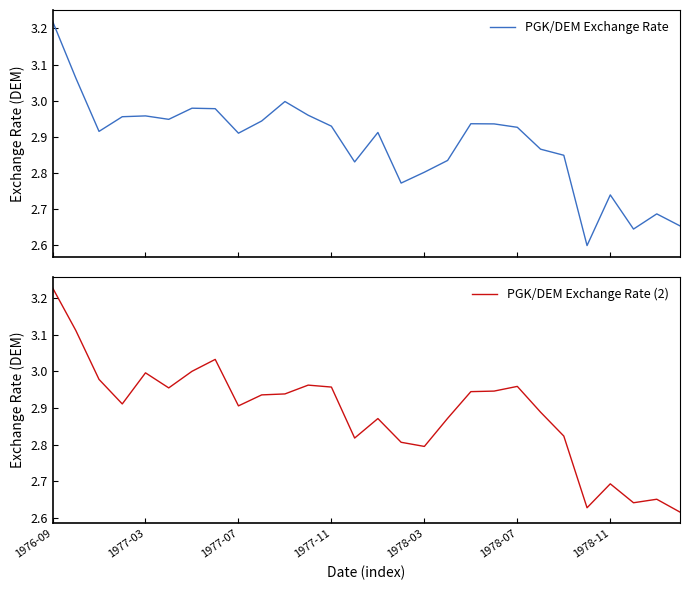

Is it true that PGK/DEM Exchange Rate (2) equals 3.0 at 1977-03?

True